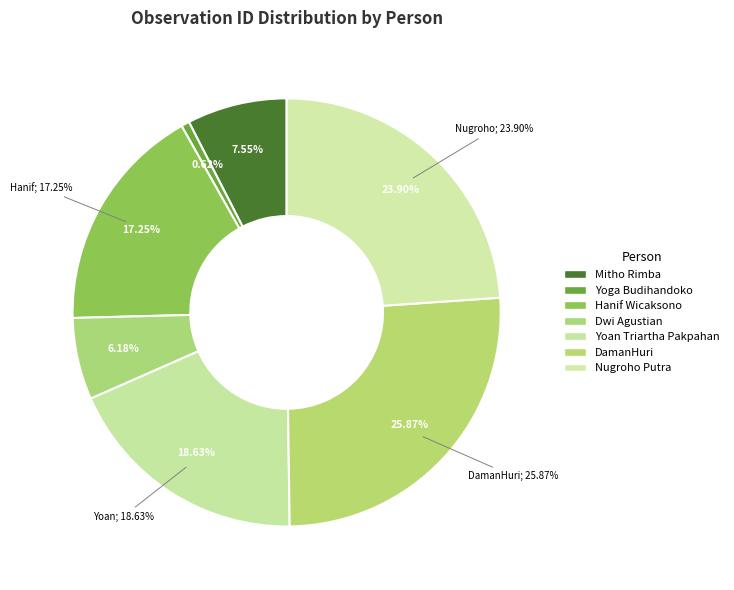

Combined, what portion of the pie is Mitho Rimba and Hanif Wicaksono?

24.8%